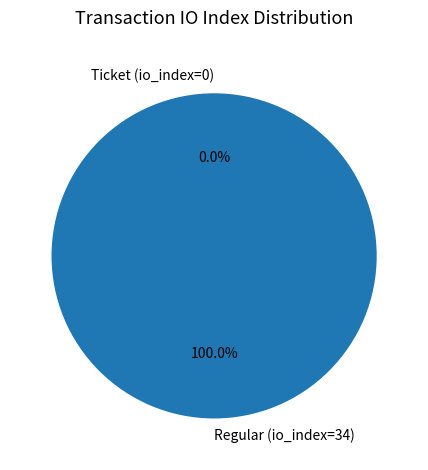

What percentage do Ticket (io_index=0) and Regular (io_index=34) together represent?

100.0%